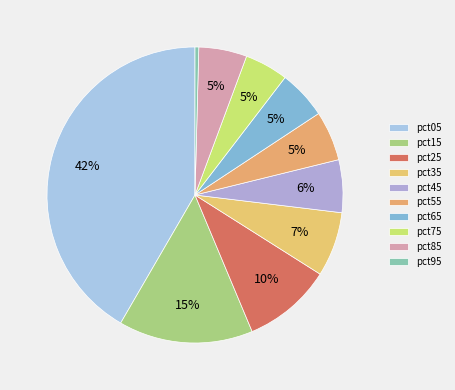

To the nearest percent, what is the difference between the largest and smallest slice percentages?

41%